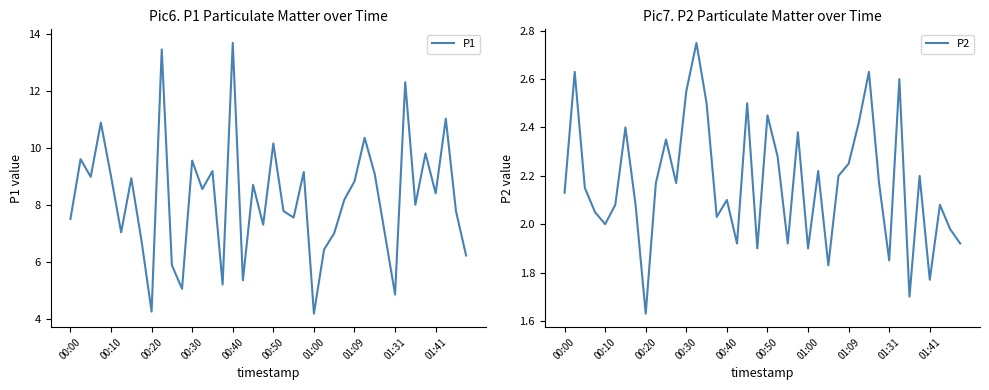

True or false: P2 and P1 cross at least once.

False